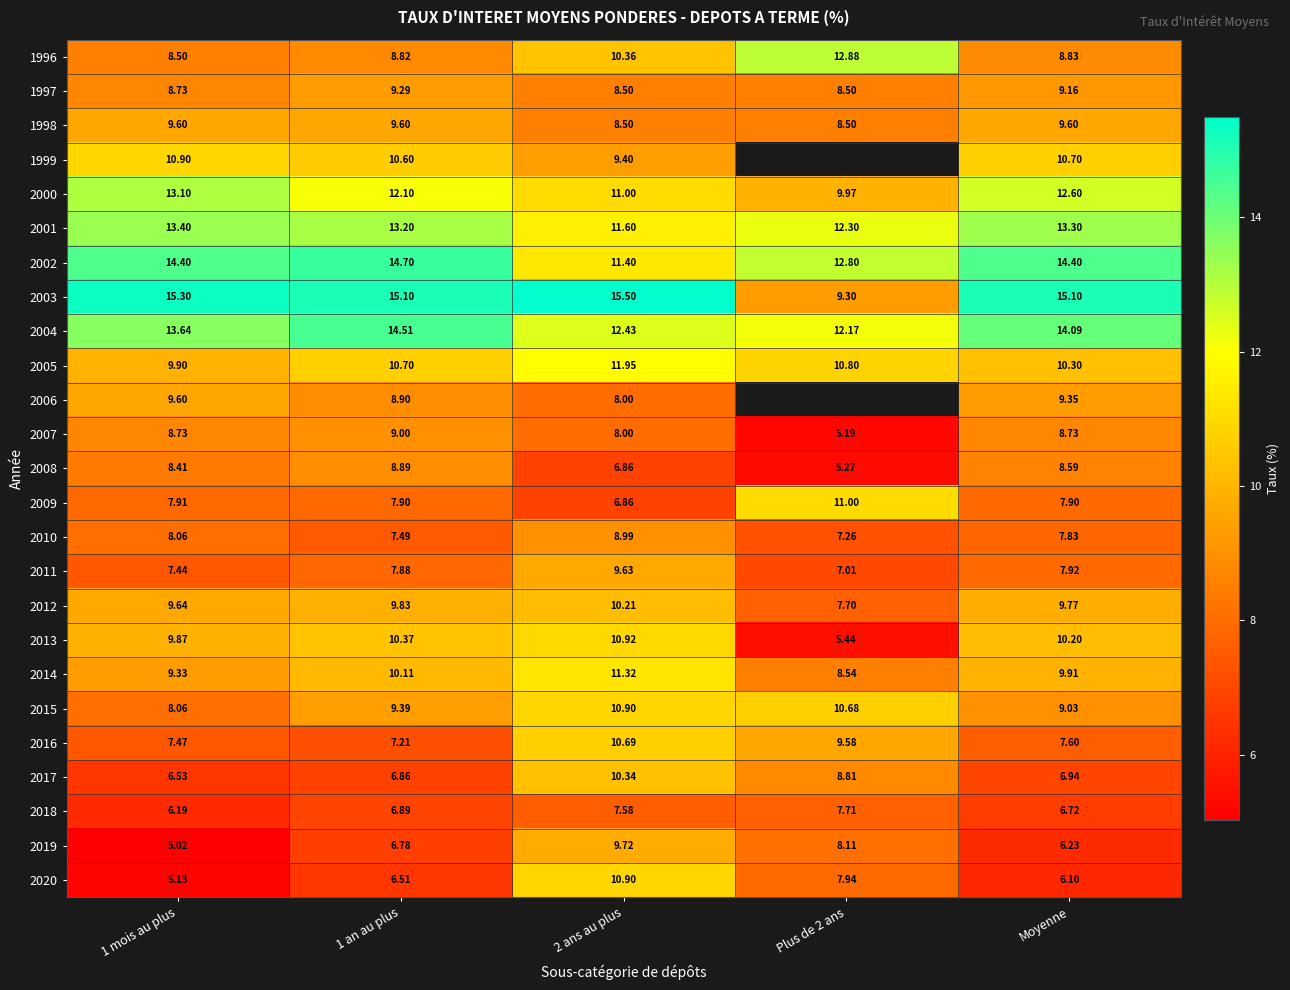

Is it true that 2006 equals 8.9 at 1 an au plus?

True